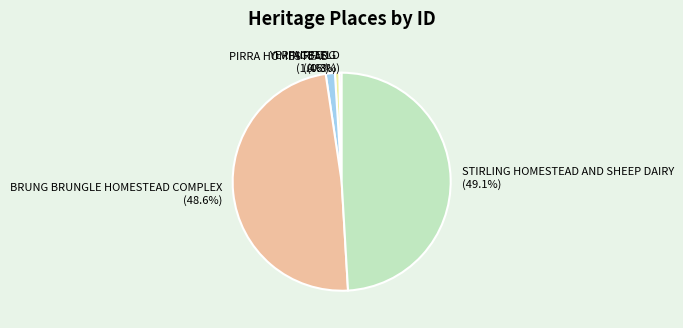

Does STIRLING HOMESTEAD AND SHEEP DAIRY account for over 50% of the chart?

No